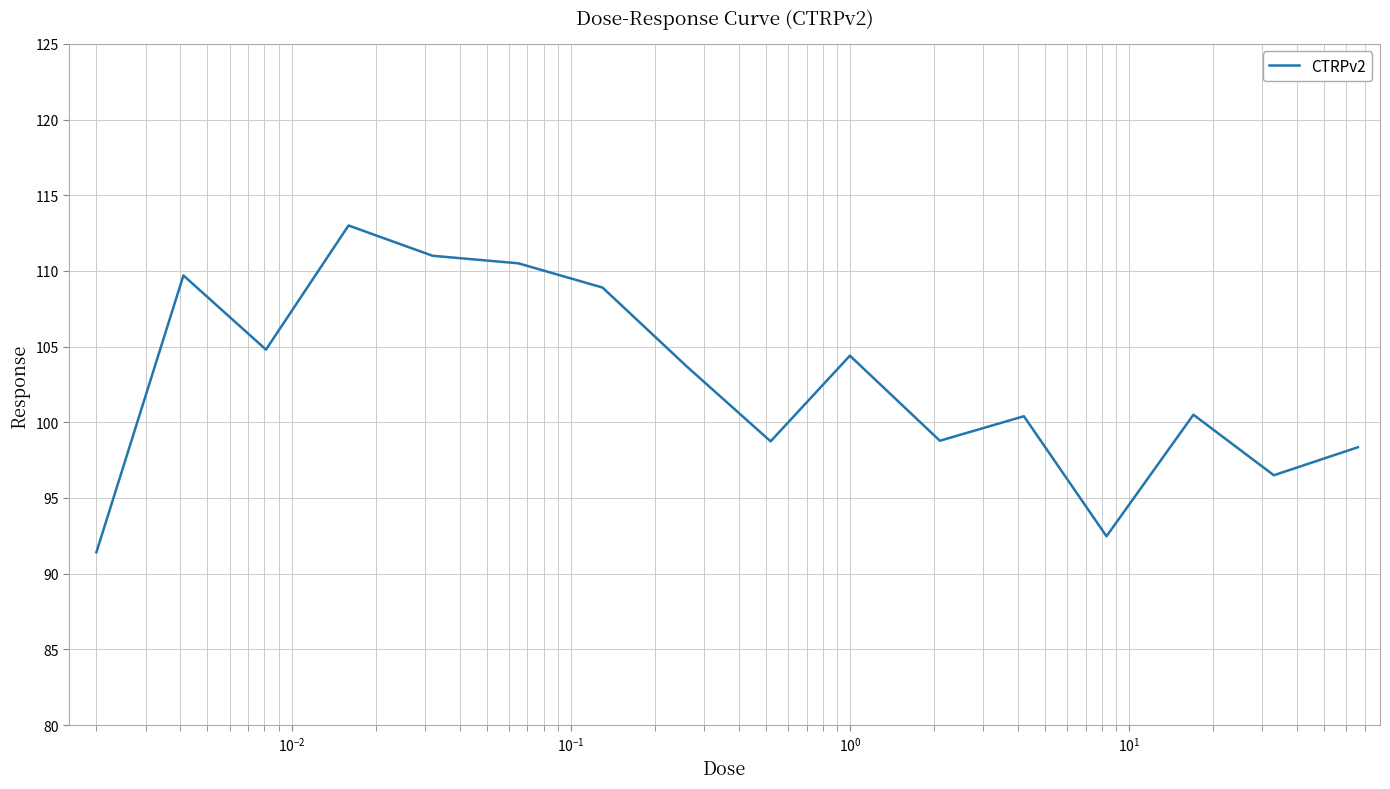

What is the smallest value displayed?

91.4